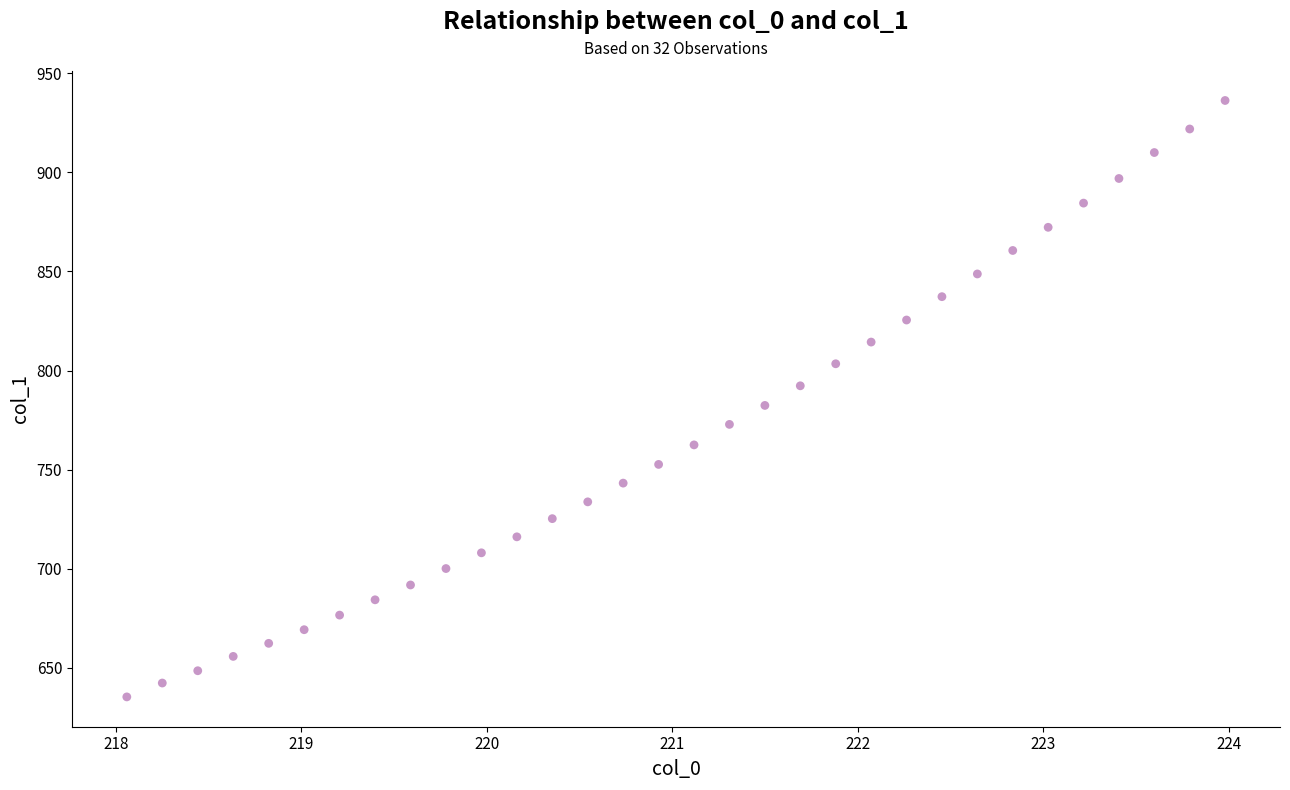

What is the range of X values (max minus min)?

5.9